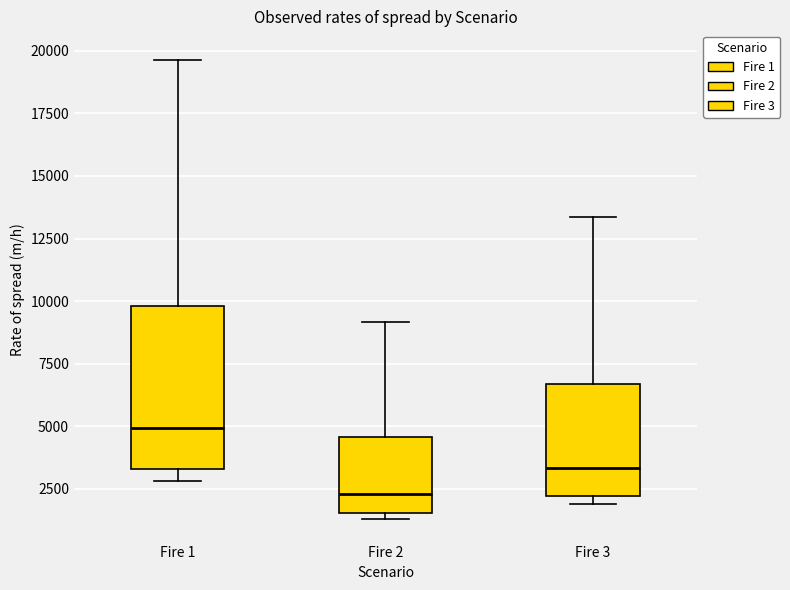

Where is the upper edge of the box for Fire 1 on the y-axis? The values are not printed on the chart, so give them approximately, as read against the axis.

10000